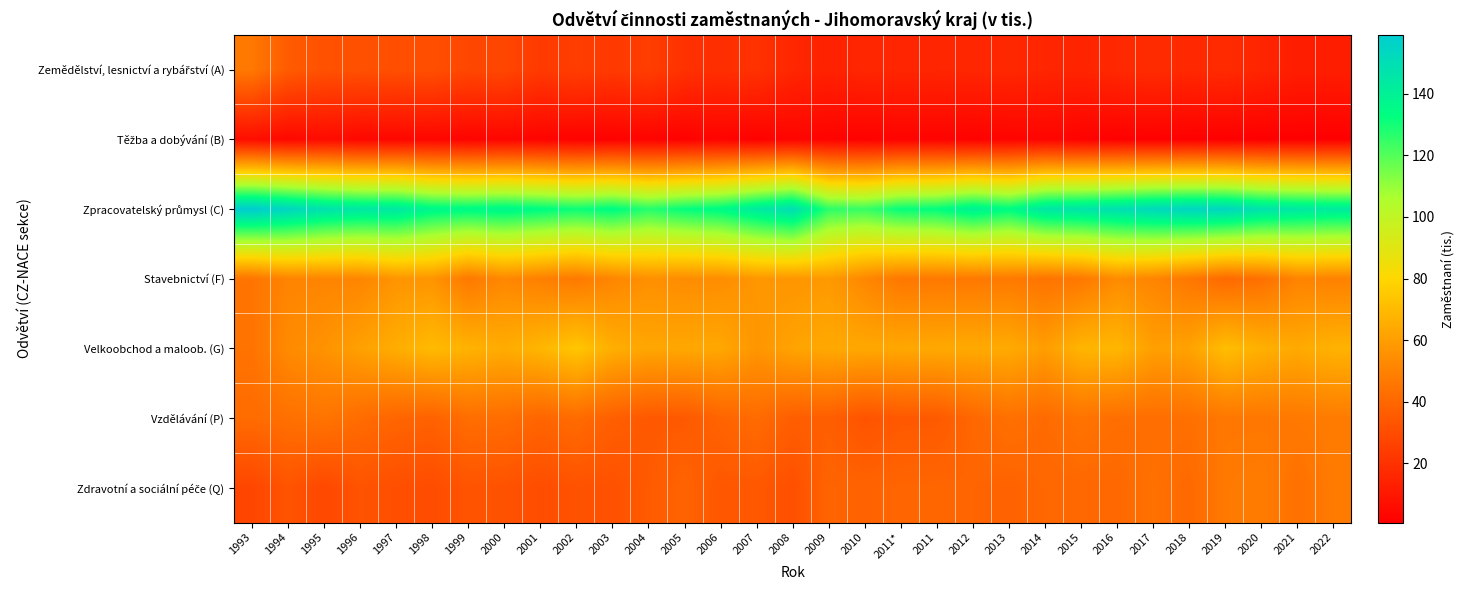

At 1996, list the series in order from largest to smallest.

Zpracovatelský průmysl (C), Velkoobchod a maloob. (G), Stavebnictví (F), Vzdělávání (P), Zdravotní a sociální péče (Q), Zemědělství, lesnictví a rybářství (A), Těžba a dobývání (B)